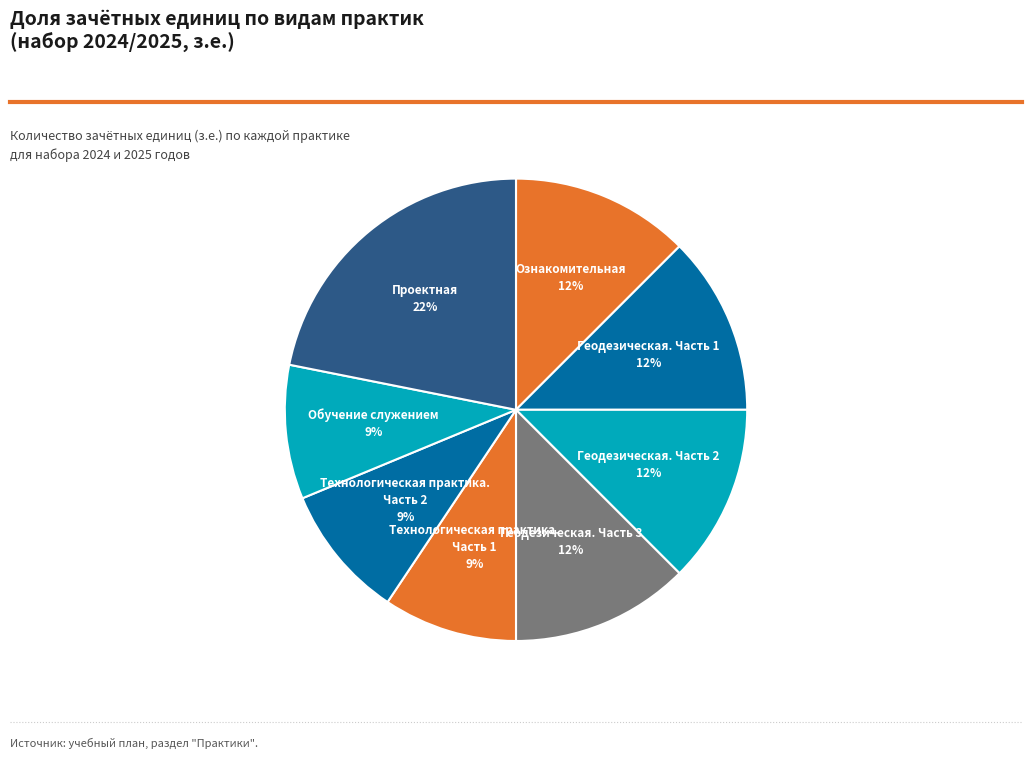

Is it true that Технологическая практика. Часть 1 is 9% of the pie?

True